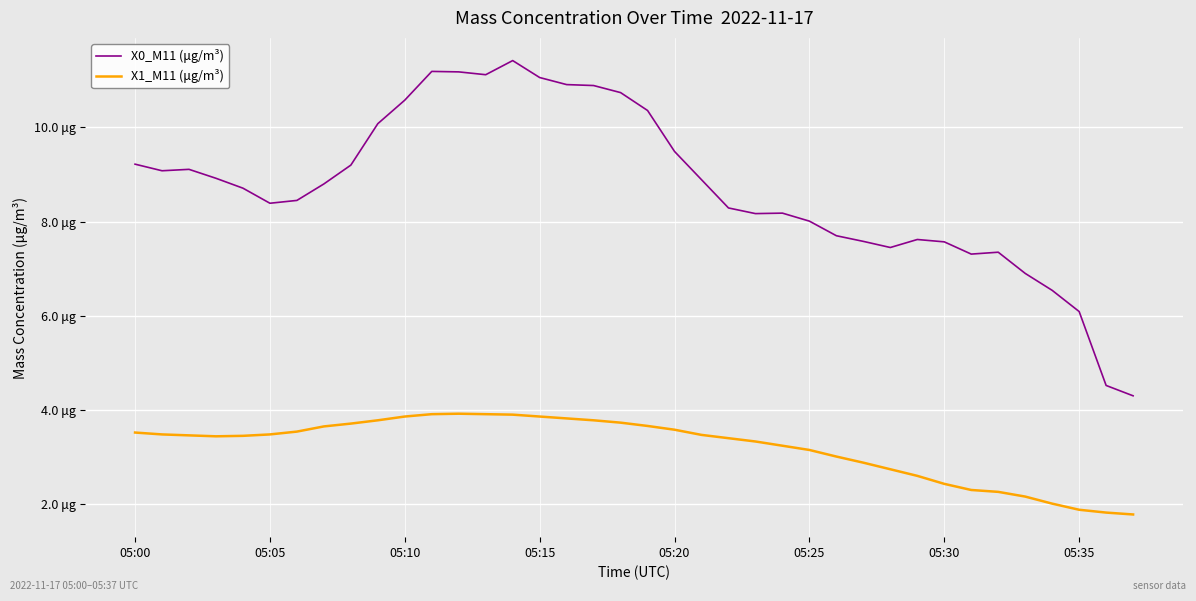

Does the chart have visible grid lines?

Yes